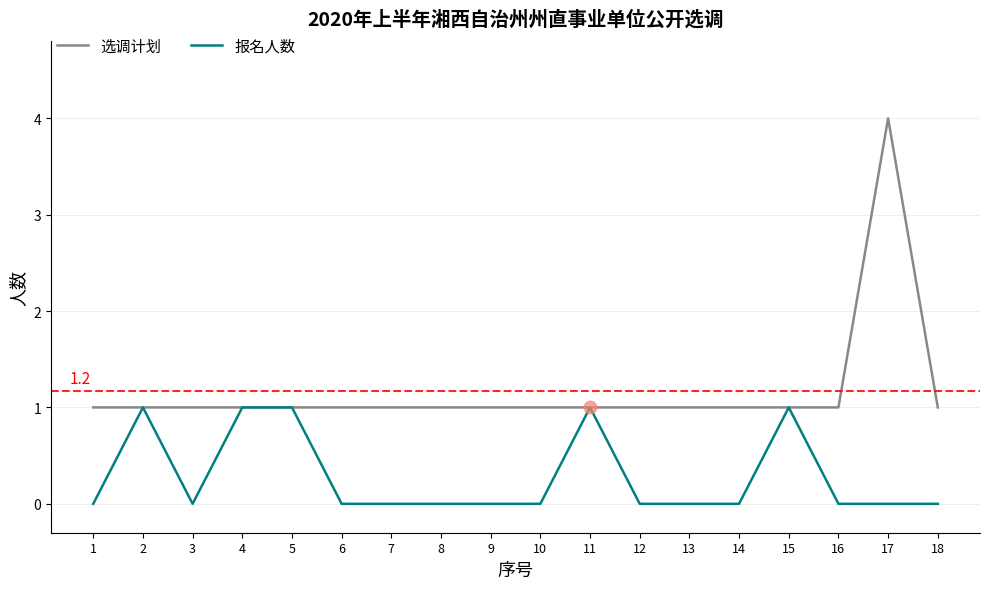

What are all the series names shown in the legend?

选调计划, 报名人数